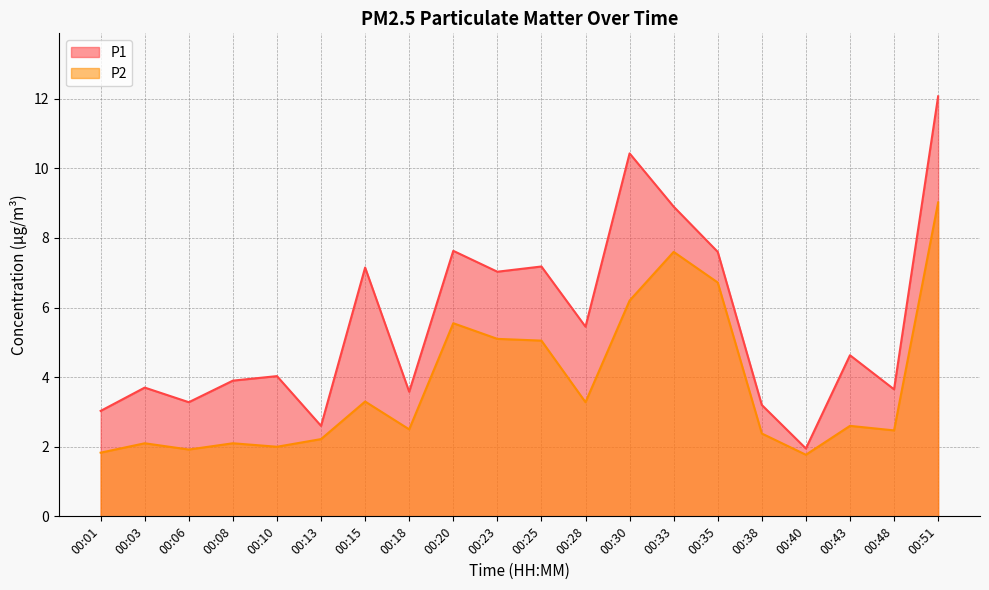

What are all the series names shown in the legend?

P1, P2